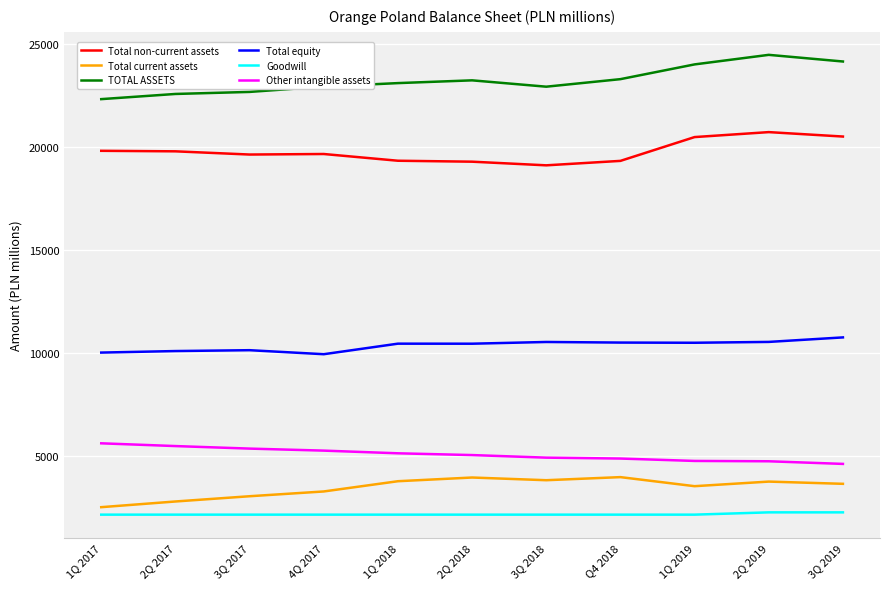

What is the minimum value shown in the chart?

2147